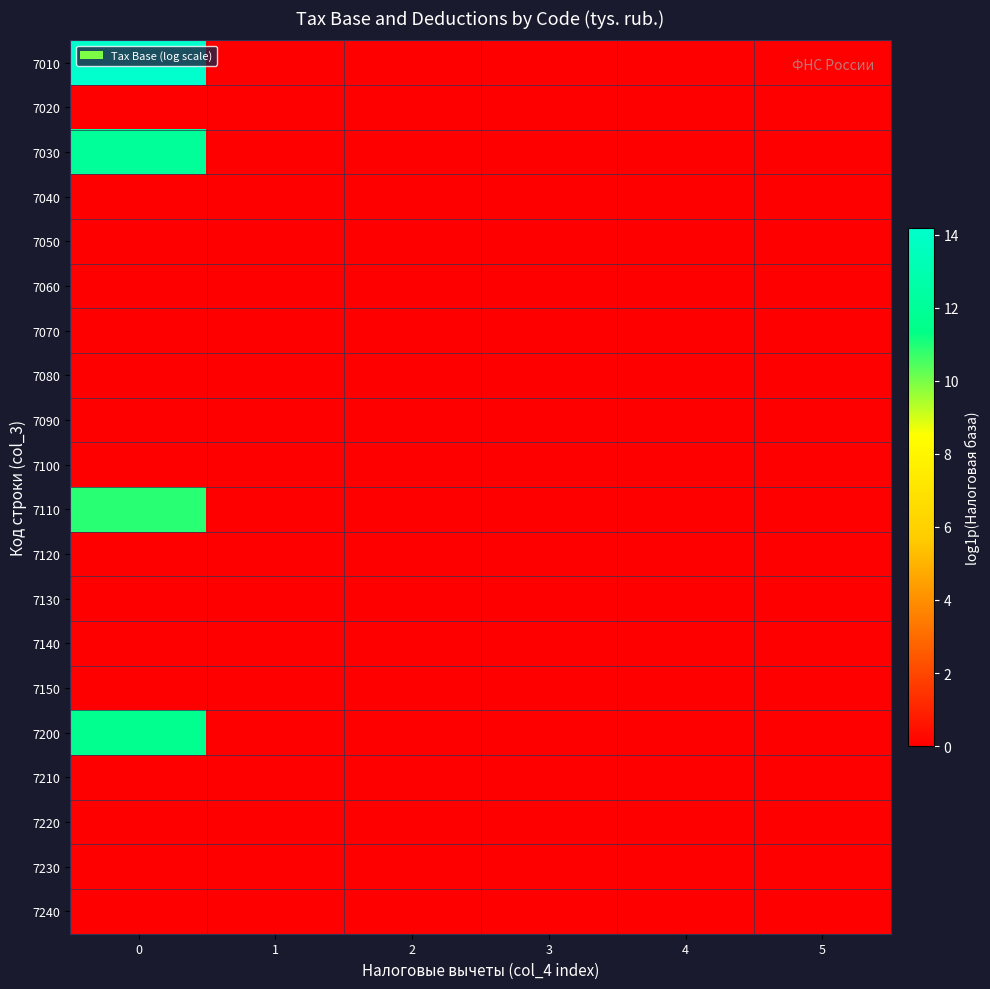

At how many categories does at least one series exceed 2?

1